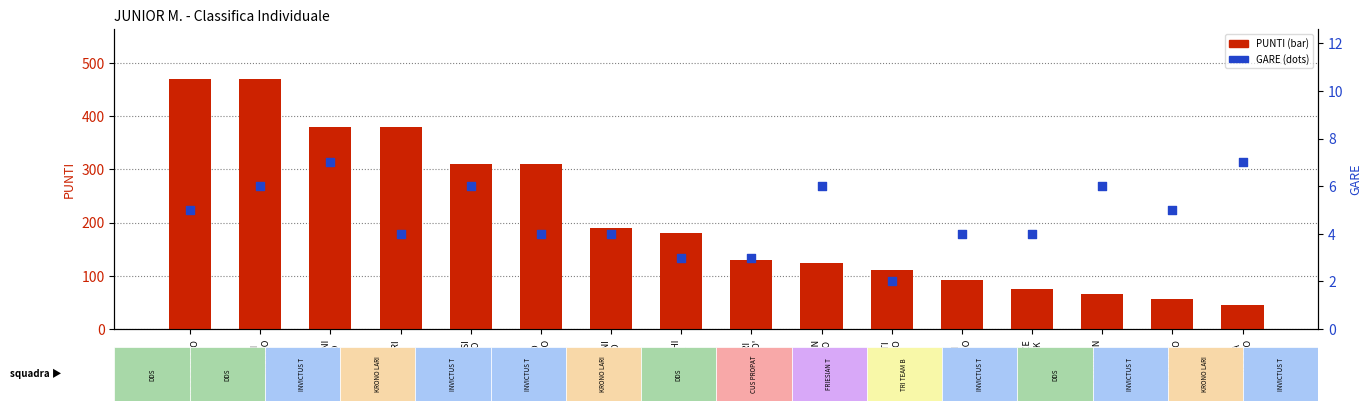

Which series has the widest spread of Y values?

PUNTI